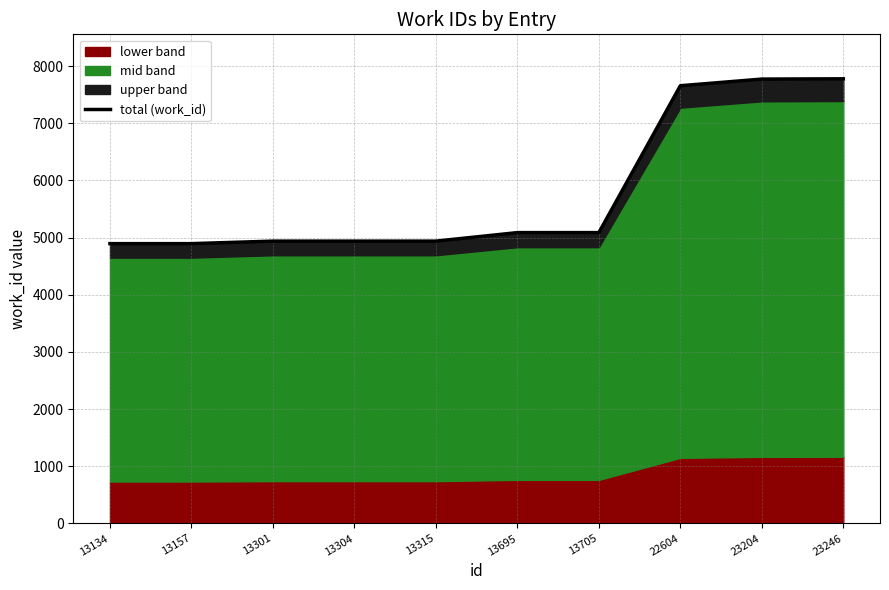

Which category has the lowest value across all series?

13134